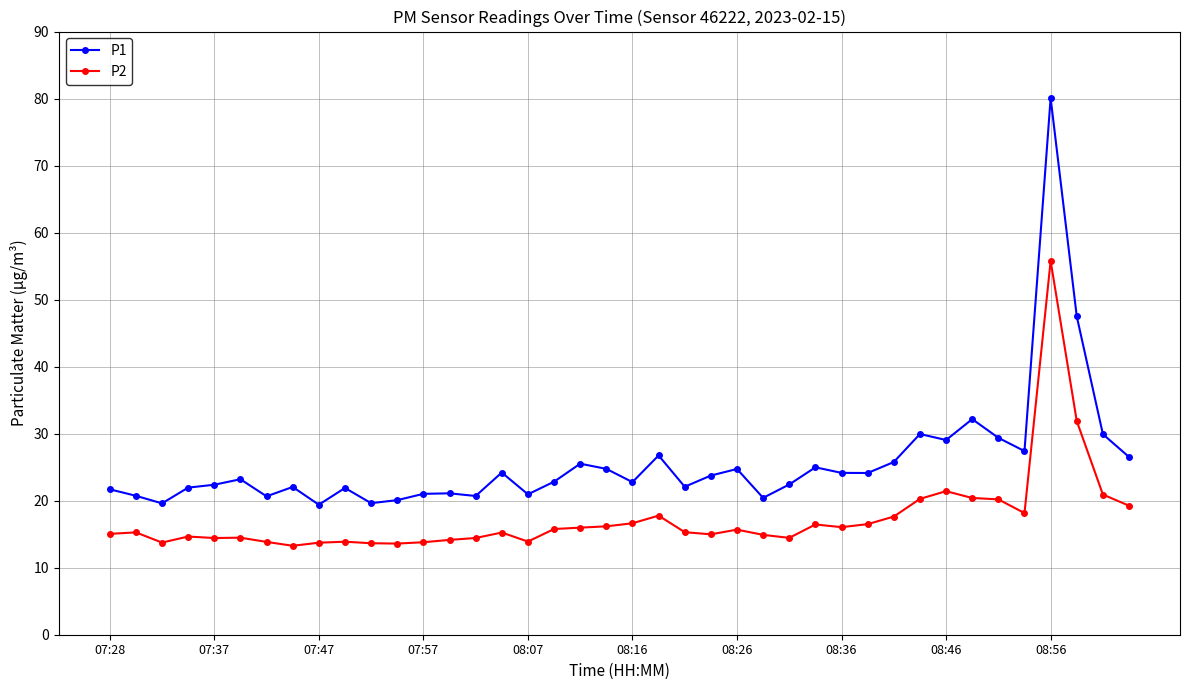

Which series has the largest total across all categories?

P1